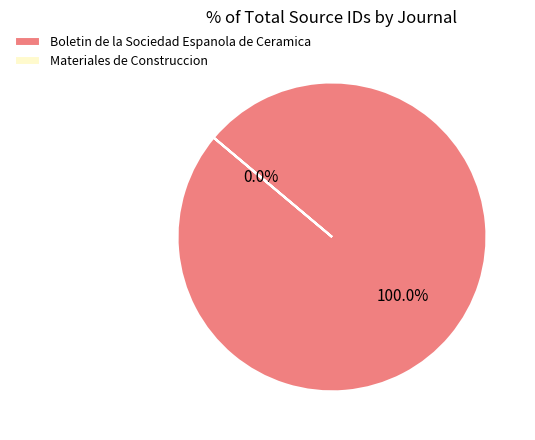

Do Materiales de Construccion and Boletin de la Sociedad Espanola de Ceramica together represent more than half of the pie?

Yes